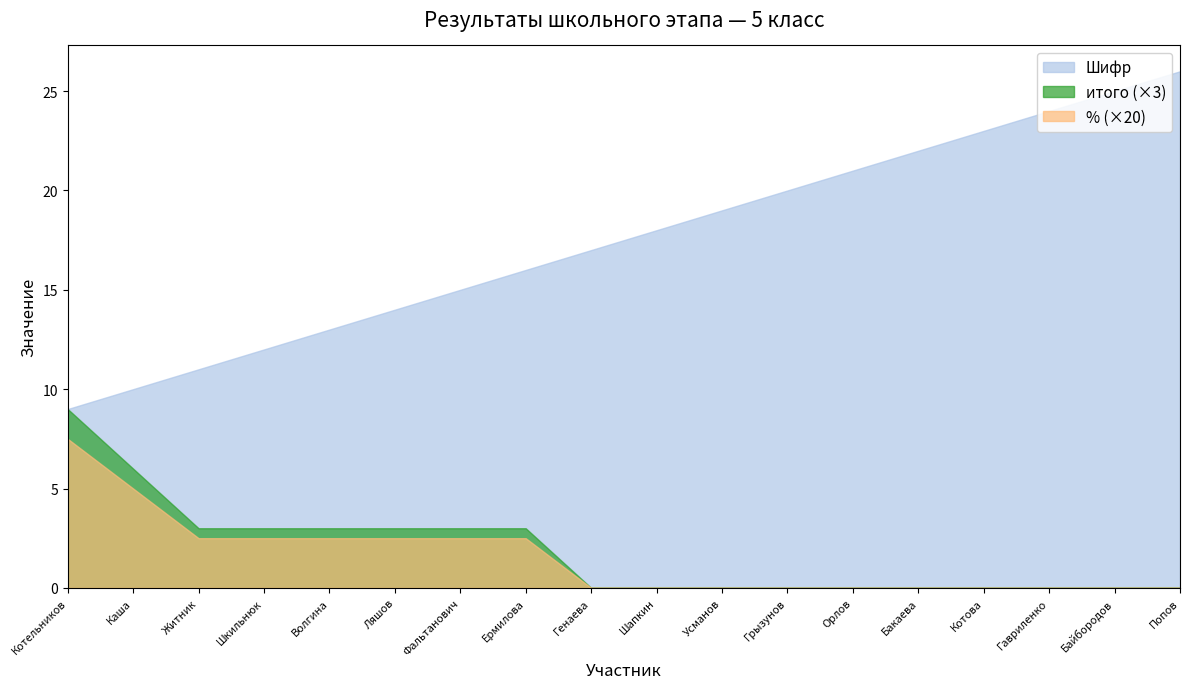

What is the total value across all series at Попов?

26.0